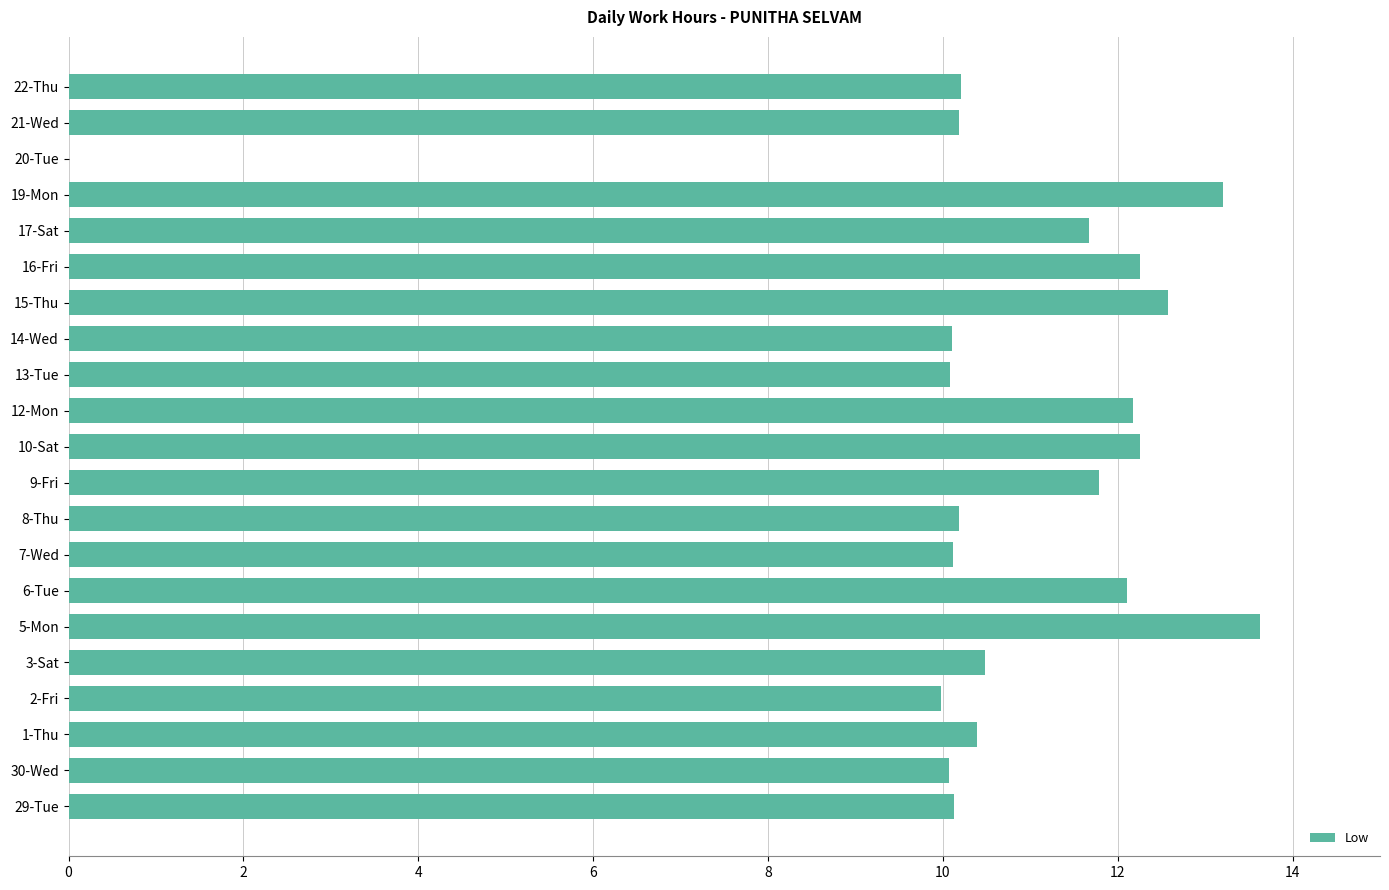

Which category has the highest value across all series?

5-Mon